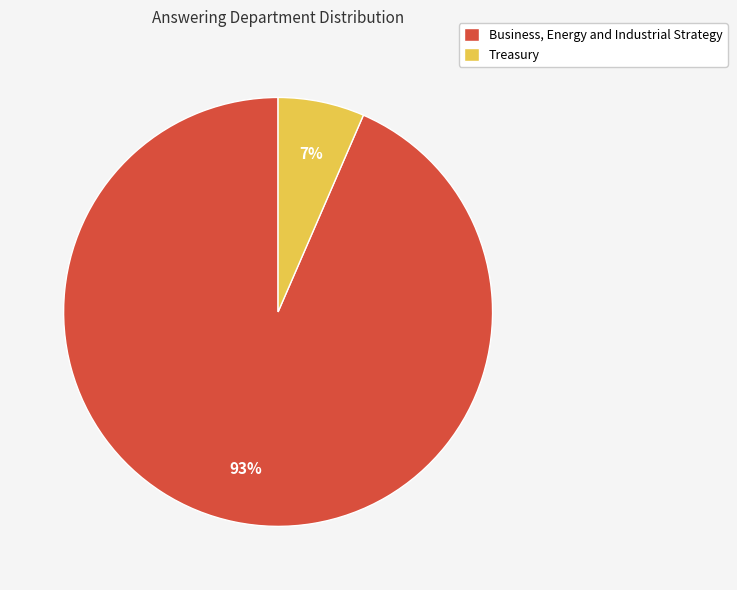

Does Treasury represent more than half of the total?

No